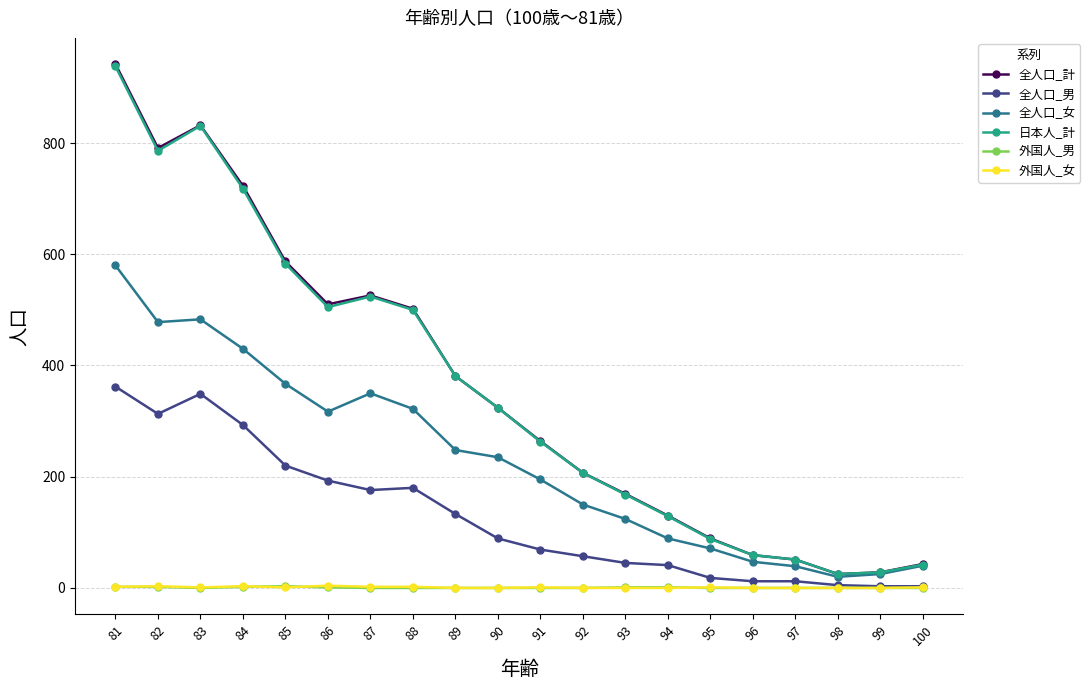

Which series has the largest range (max minus min)?

全人口_計